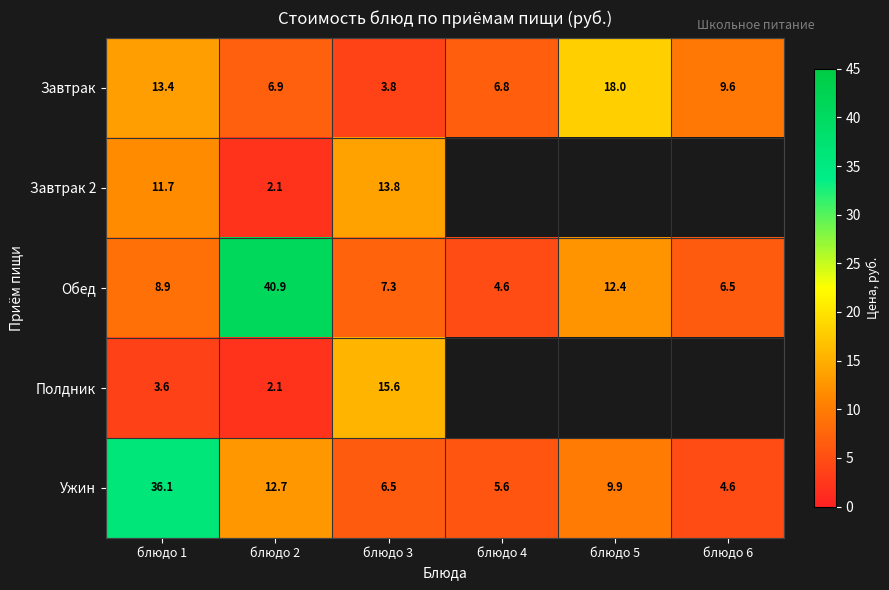

Is the value of Обед at блюдо 2 greater than the value of Ужин at блюдо 3?

Yes